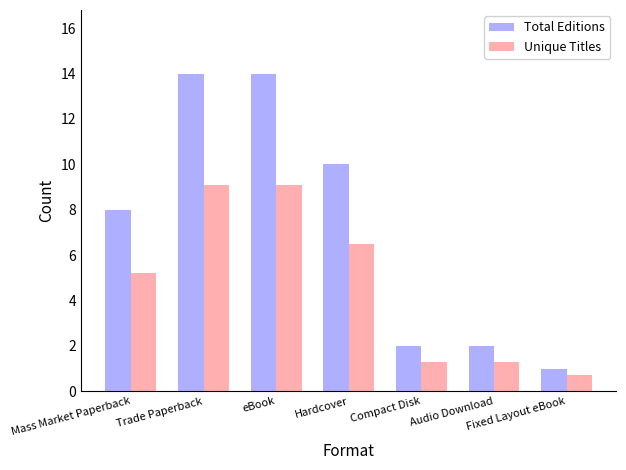

At which category does the chart reach its minimum across all series?

Fixed Layout eBook